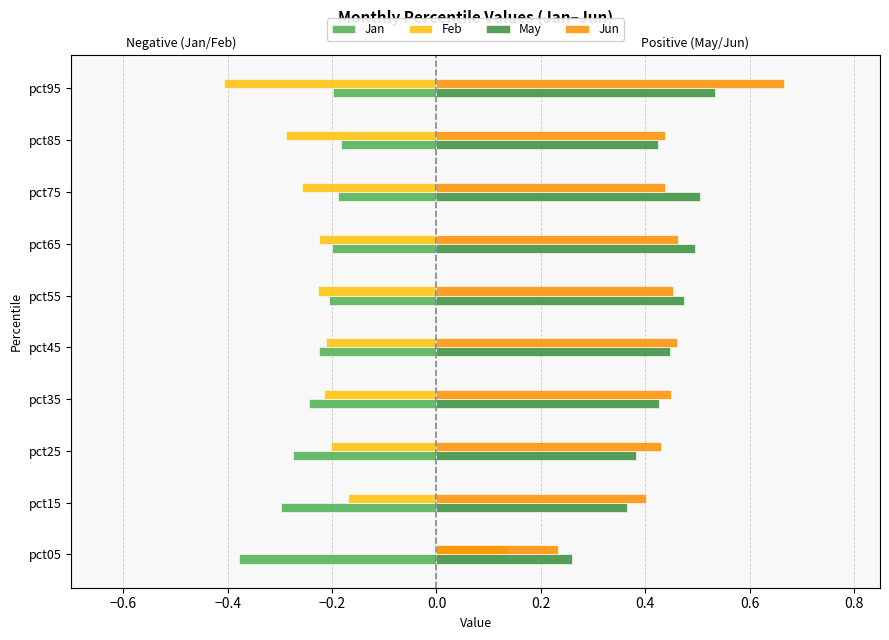

How many categories are shown in the chart?

10